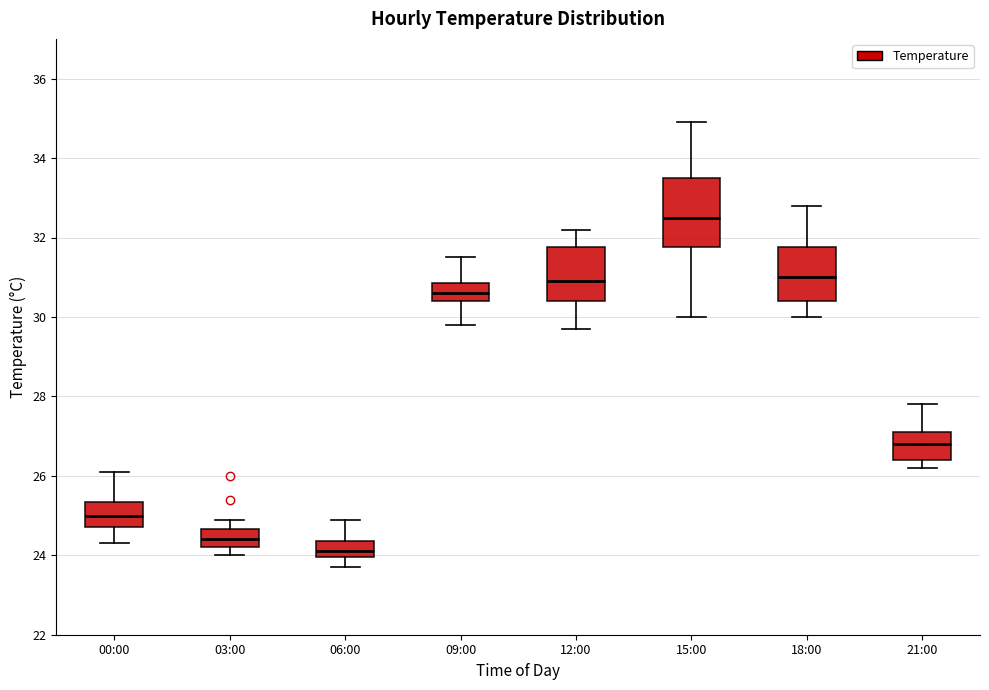

Where is the lower edge of the box for 18:00 on the y-axis? The values are not printed on the chart, so give them approximately, as read against the axis.

30.4